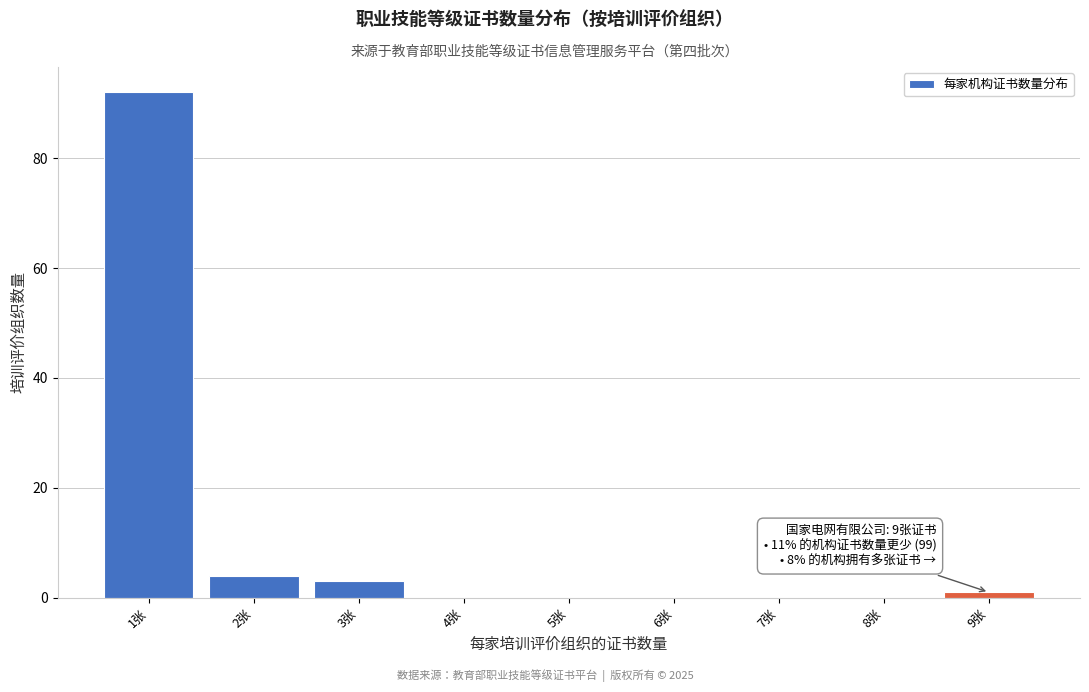

Reading left to right, transcribe all the data shown in this chart.

1张=92	2张=4	3张=3	4张=0	5张=0	6张=0	7张=0	8张=0	9张=1